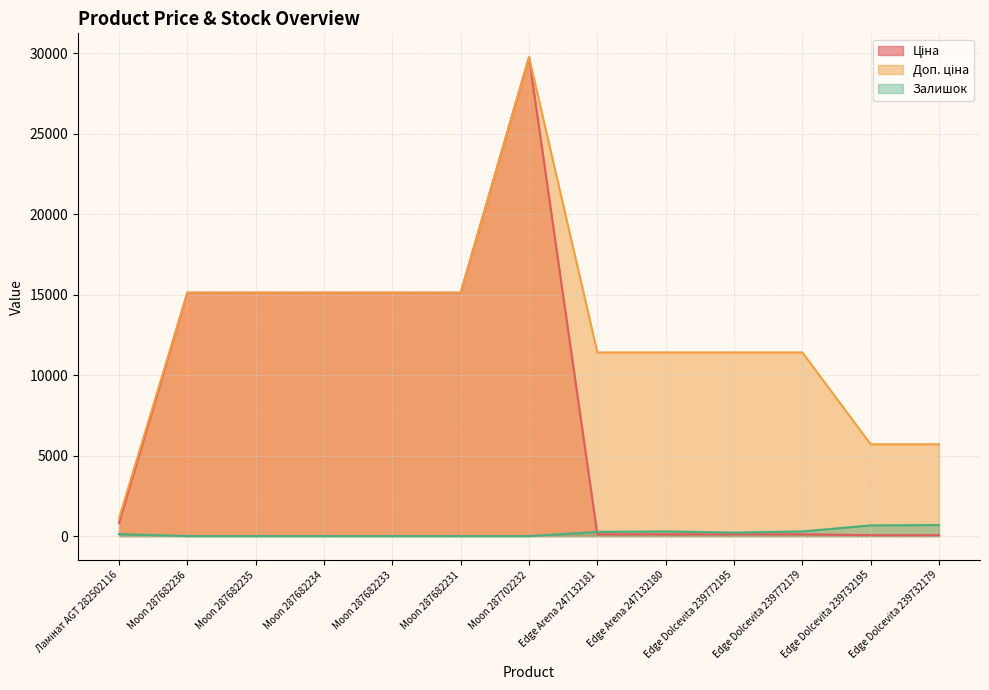

How many data points in Залишок are above 125?

6